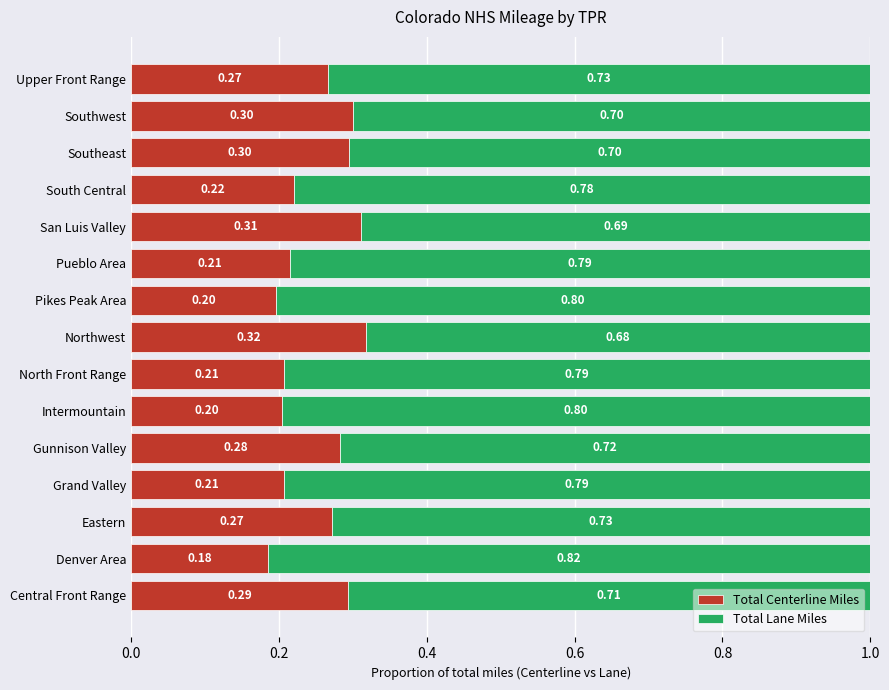

Where is Total Centerline Miles nearest to the value 0?

Denver Area